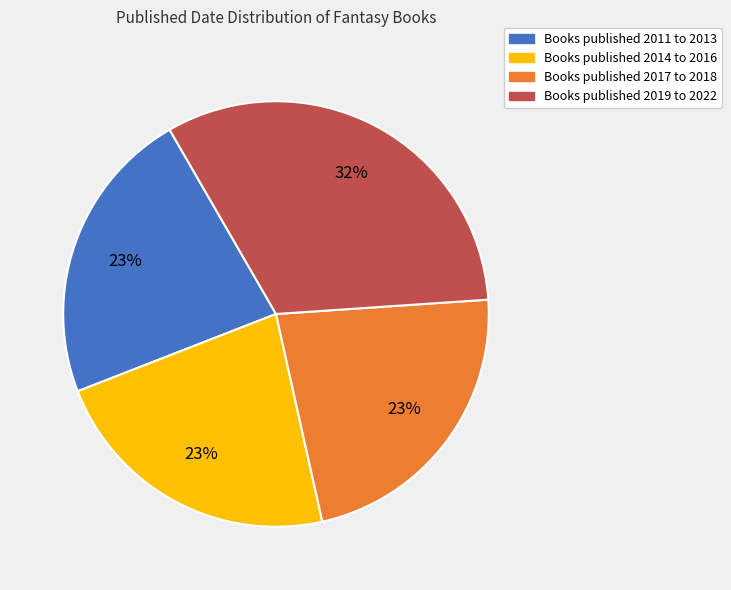

To the nearest percent, what is the average slice percentage?

25%